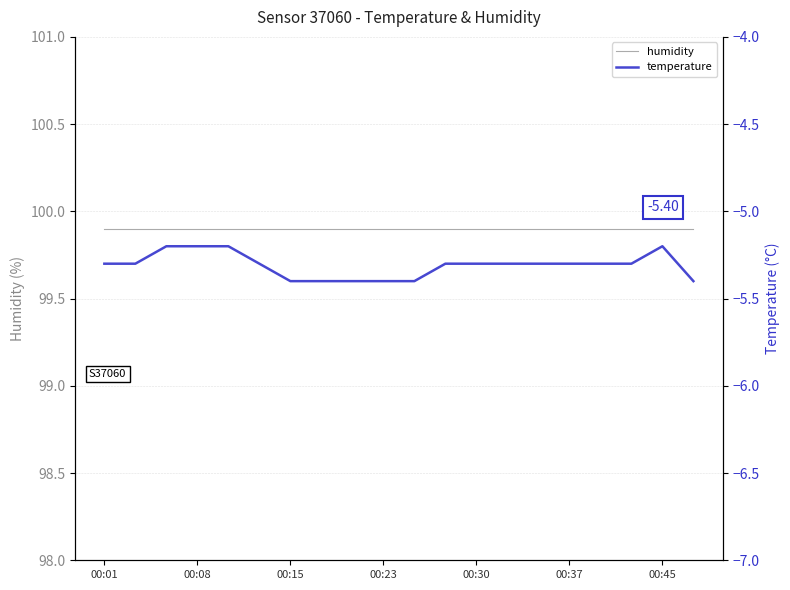

What is the average value of the humidity series?

99.9